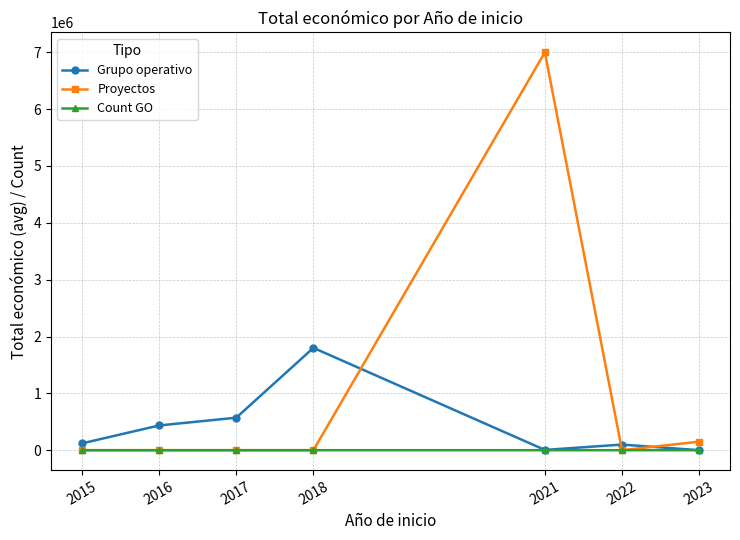

How many lines are shown in the chart?

3